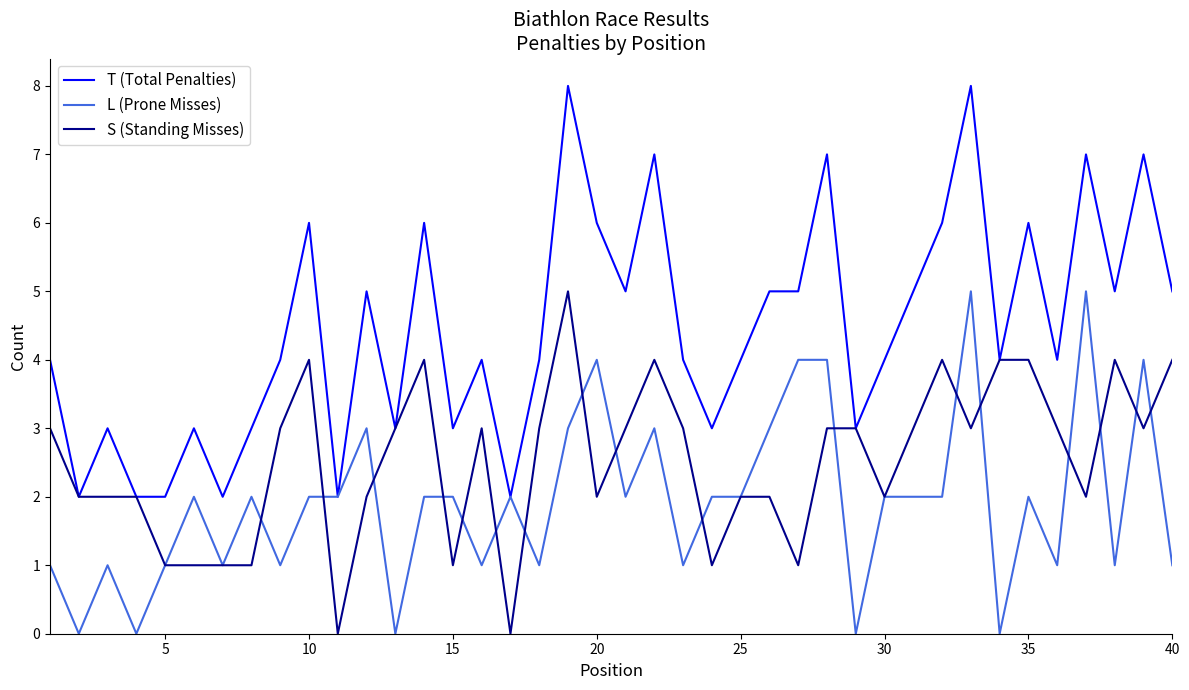

What is the maximum value shown in the chart?

8